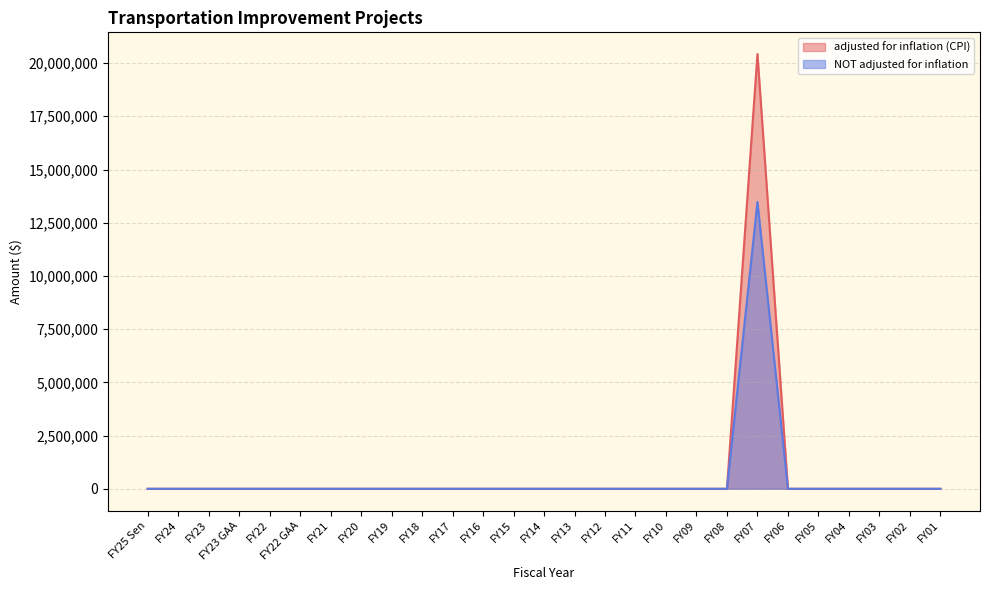

What is the sum of the NOT adjusted for inflation values at FY13 and FY07?

13473334